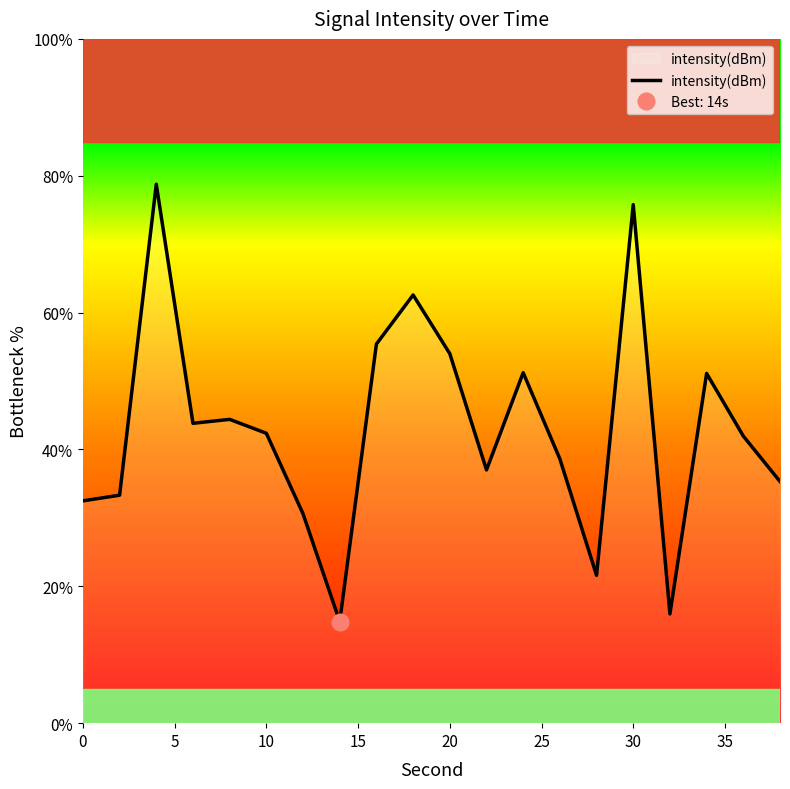

What is the lowest value of the intensity(dBm) series?

14.9